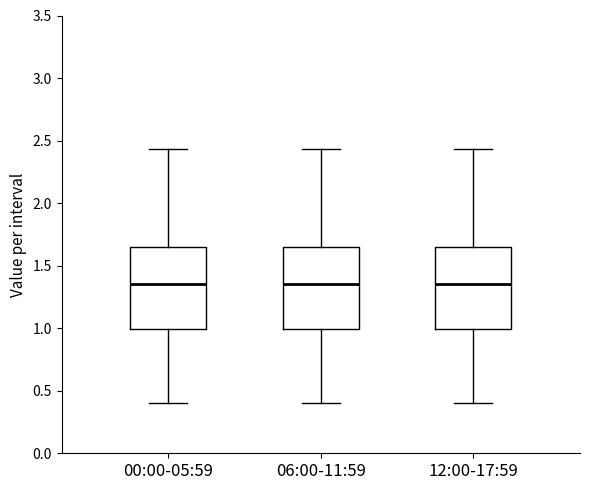

Reading left to right, read every box against the y-axis: the position of its median line, the range the box covers, and the ends of its whiskers. The values are not printed on the chart, so give them approximately, as read against the axis.

00:00-05:59: median 1.35, box 1.00 to 1.65, whiskers 0.40 to 2.45
06:00-11:59: median 1.35, box 1.00 to 1.65, whiskers 0.40 to 2.45
12:00-17:59: median 1.35, box 1.00 to 1.65, whiskers 0.40 to 2.45